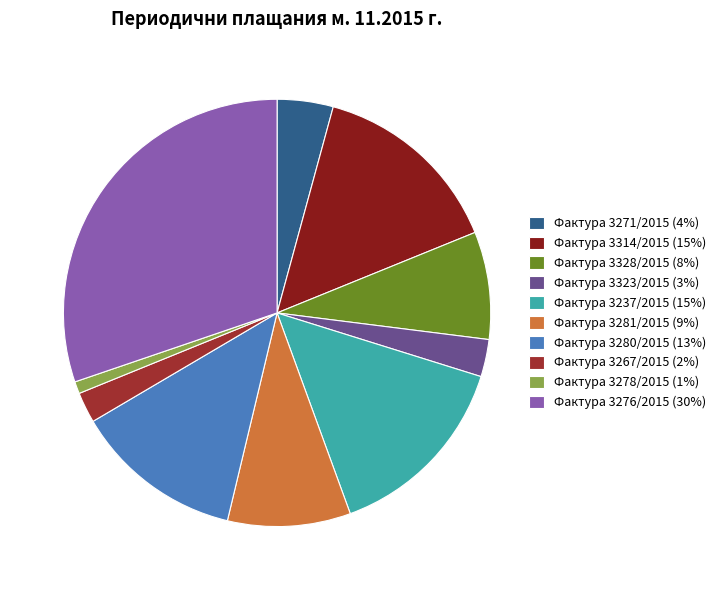

Is the sum of Фактура 3276/2015 and Фактура 3281/2015 greater than half?

No